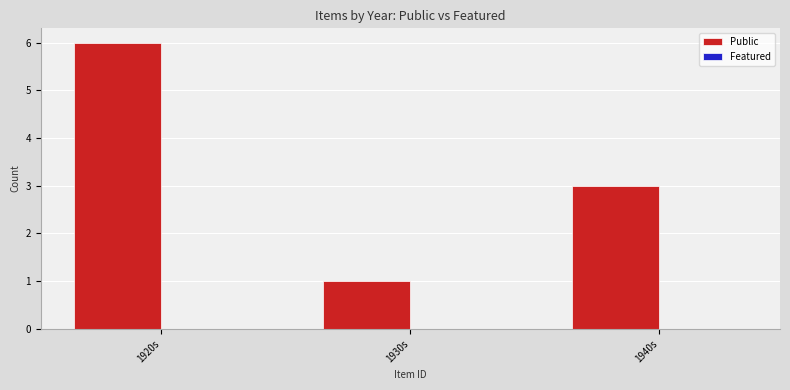

List the labels in order of value, smallest first.

1930s, 1940s, 1920s